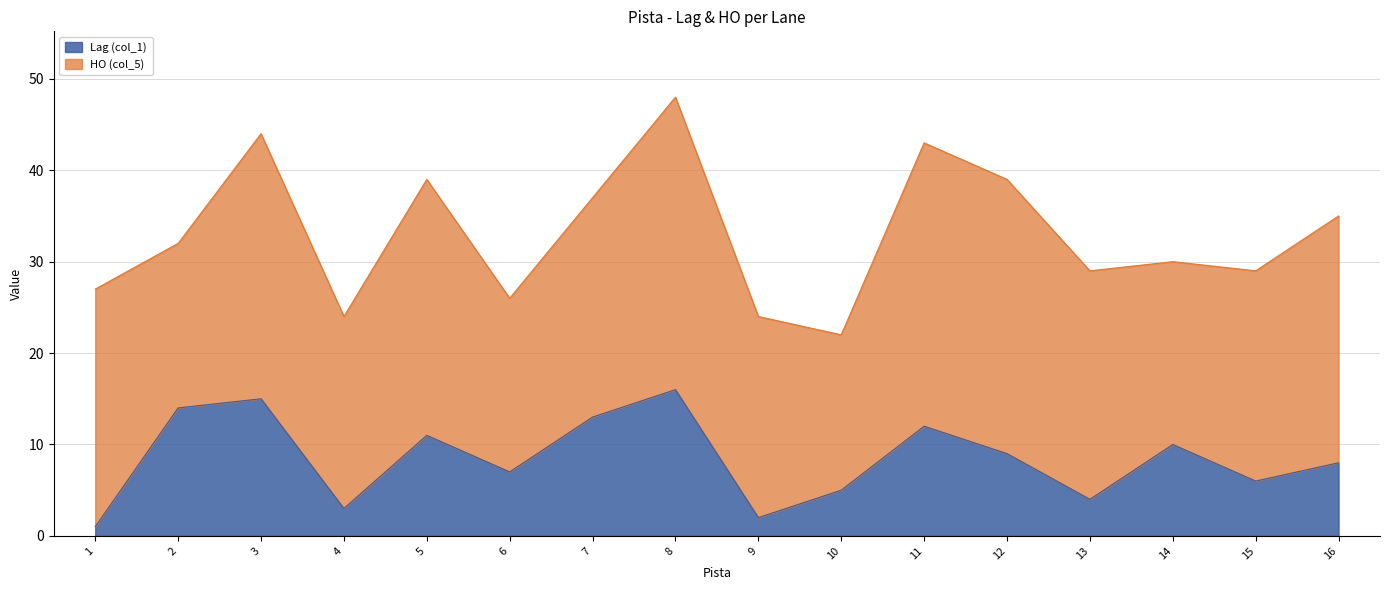

The Lag (col_1) series shows 12 at 16. True or false?

False